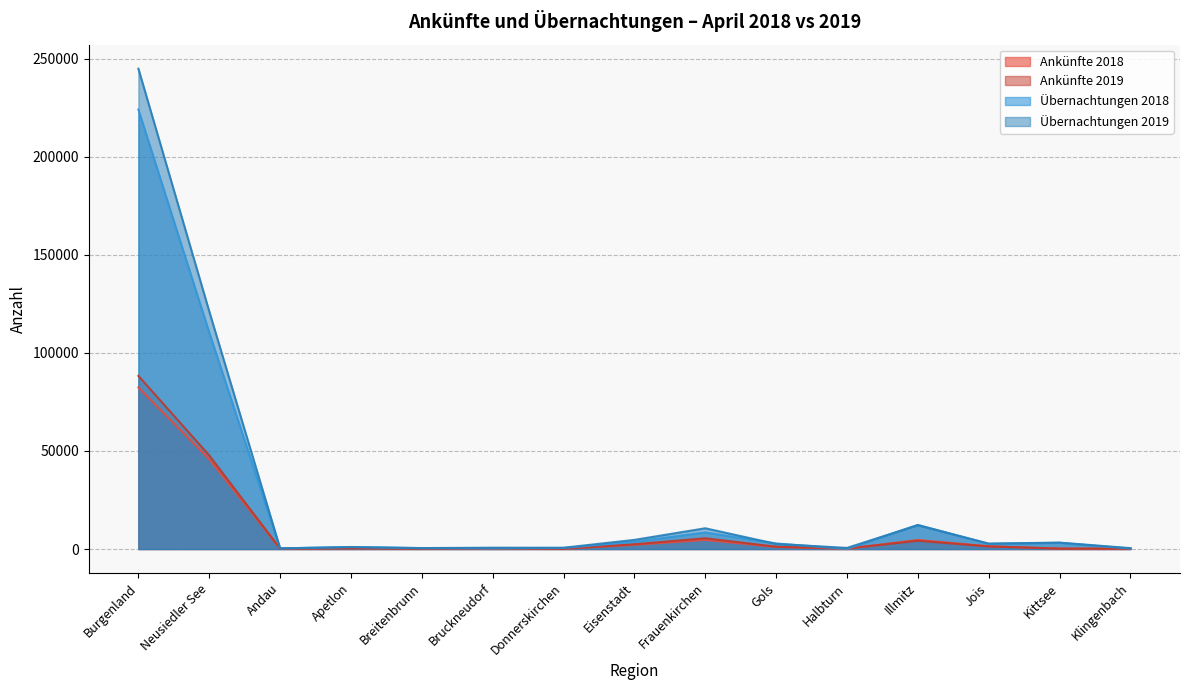

At which category does Ankünfte 2018 reach its first local valley?

Andau